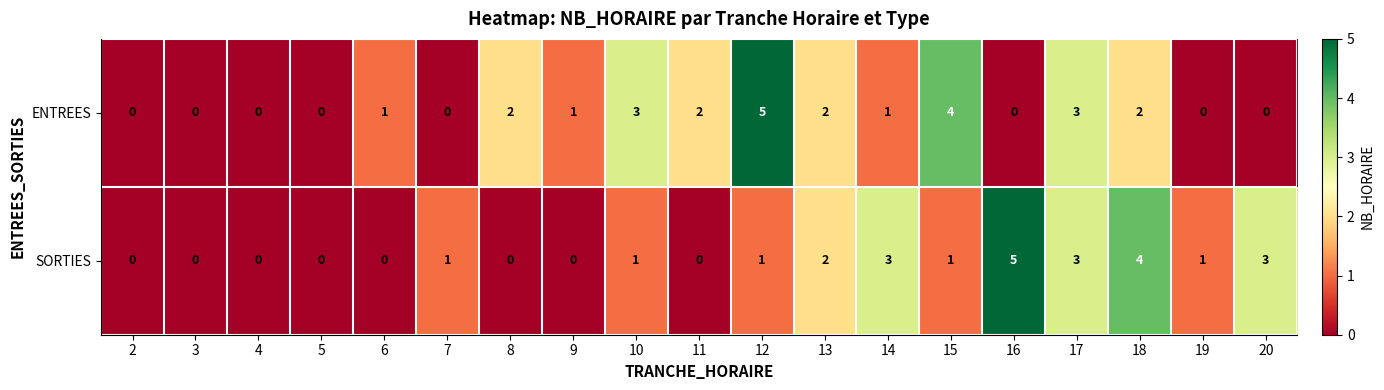

What is the difference between the second highest and minimum values in the SORTIES series?

4